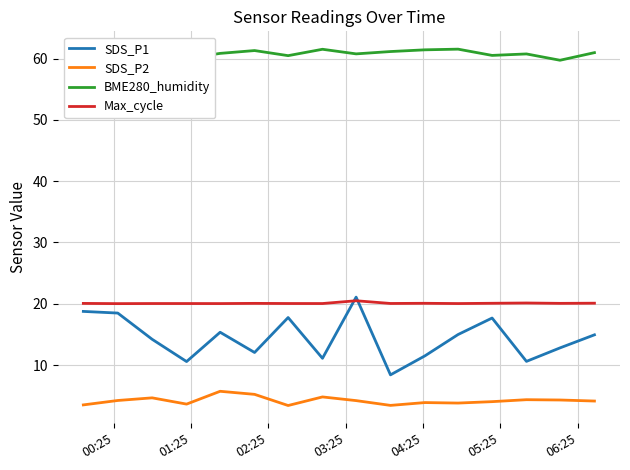

What is the highest value of the Max_cycle series?

20.5